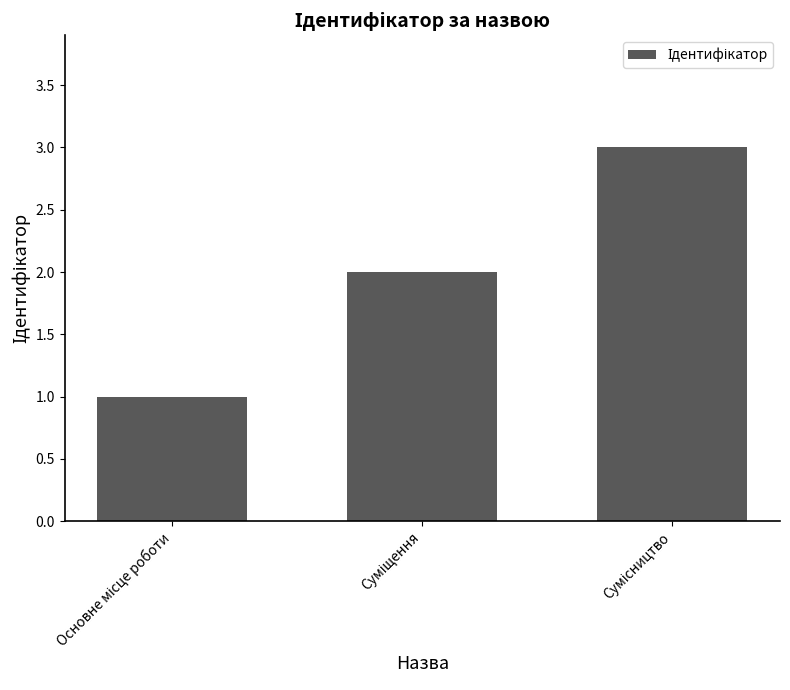

What is the greatest value displayed?

3